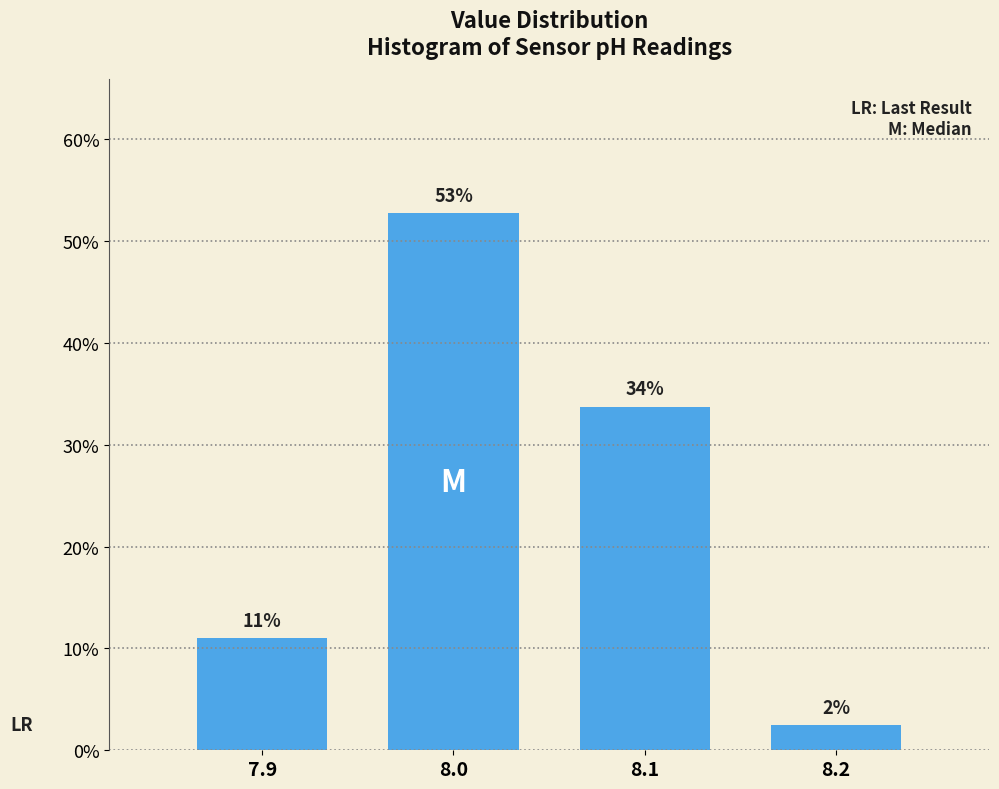

List the labels in order of value, smallest first.

8.2, 7.9, 8.1, 8.0